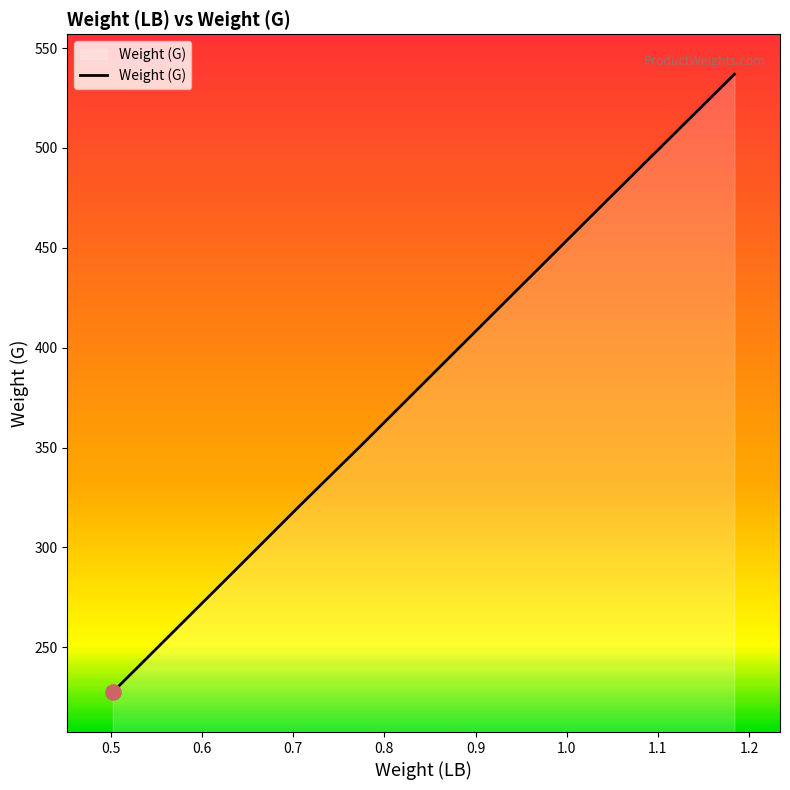

What is the difference between the second highest and minimum values?

247.4